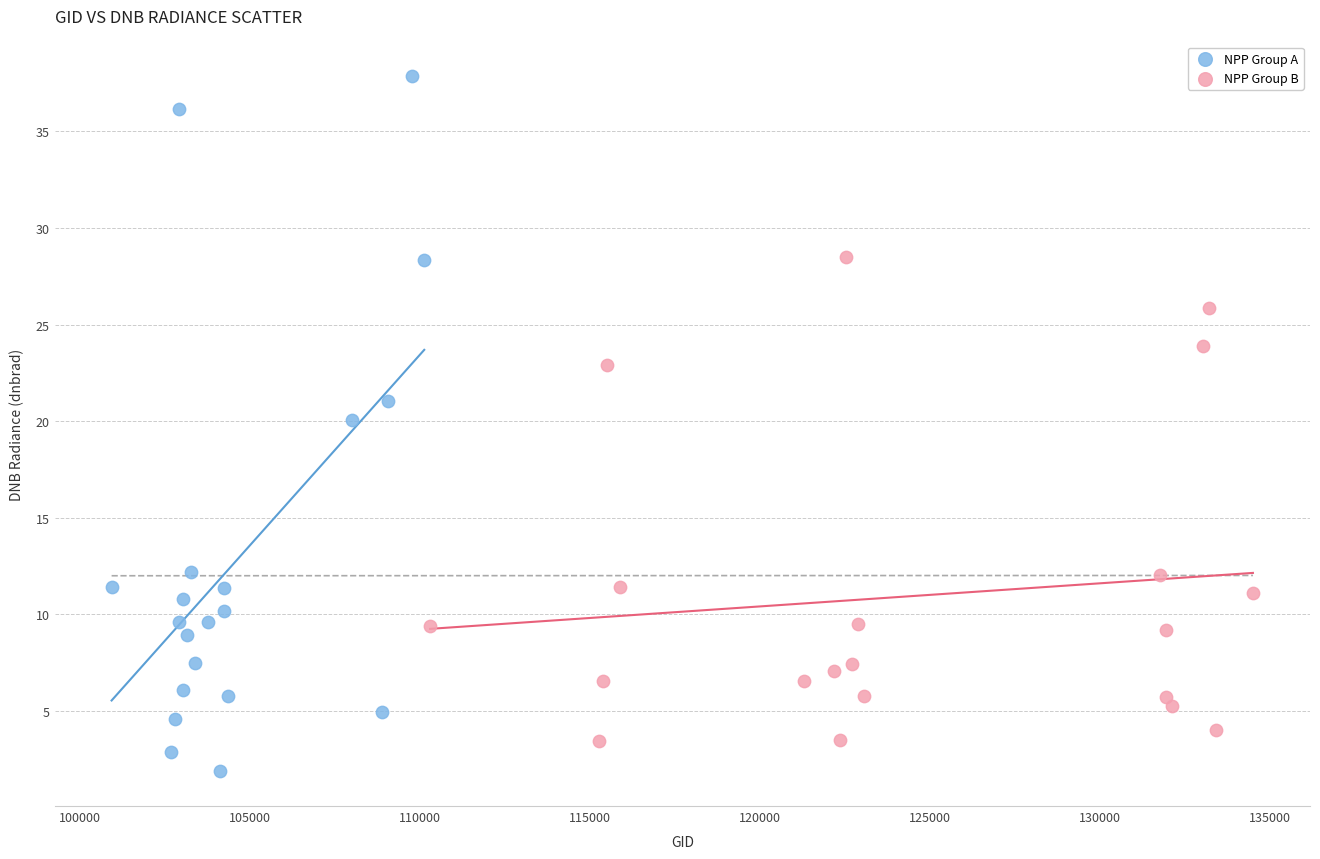

What are all the series names shown in the legend?

NPP Group A, NPP Group B